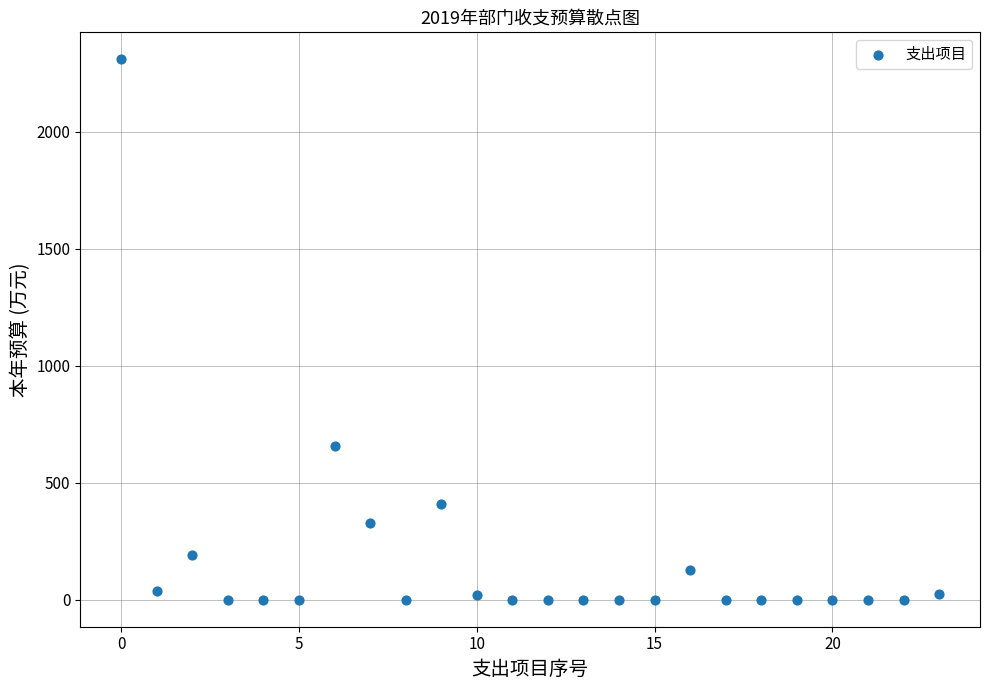

What Y value in the scatter plot is closest to 1154?

654.7